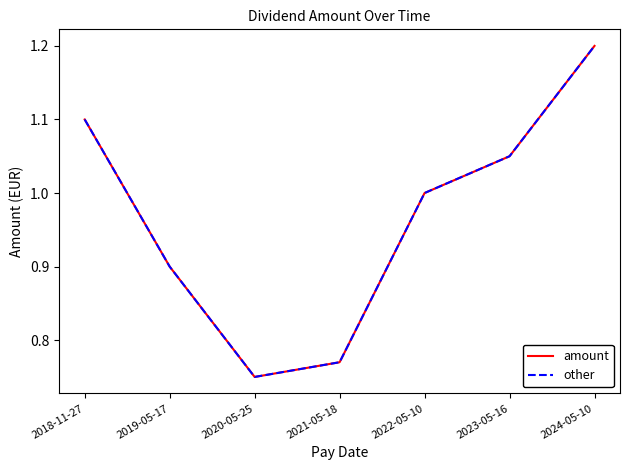

Read the amount value at 2023-05-16.

1.1